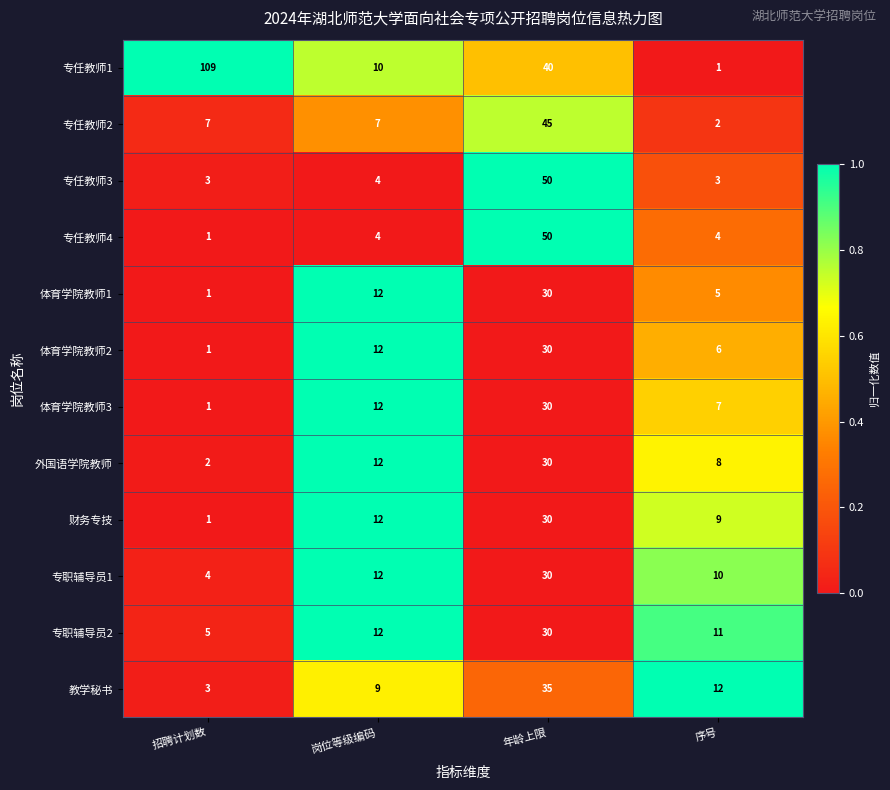

The 体育学院教师2 series shows 1 at 招聘计划数. True or false?

True